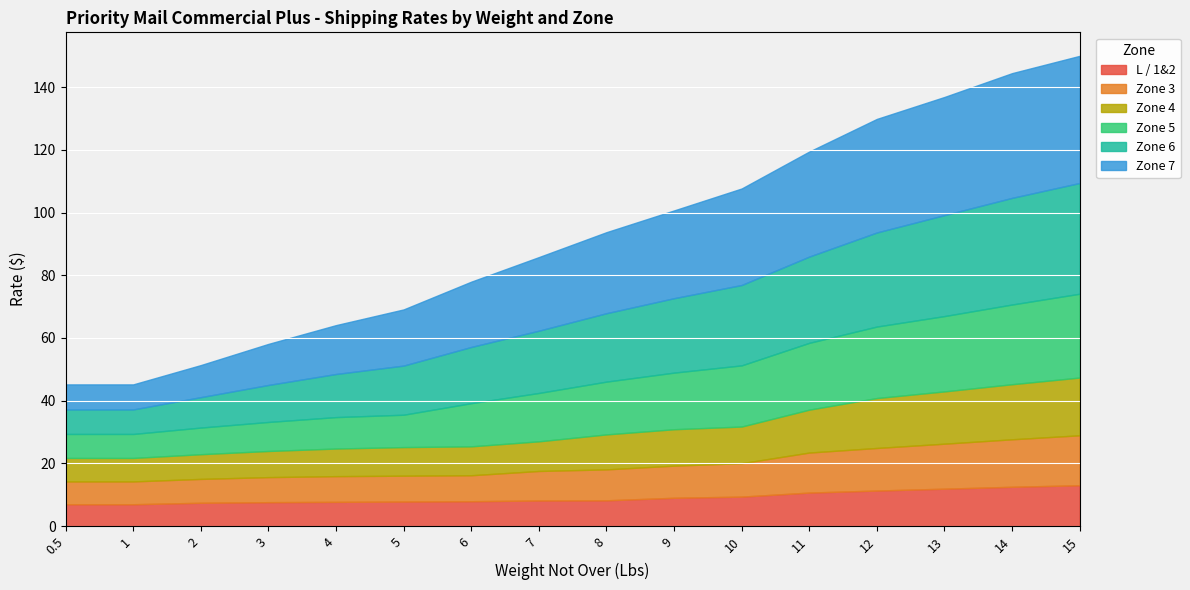

What is the sum of the Zone 7 values at 5 and 15?

58.5